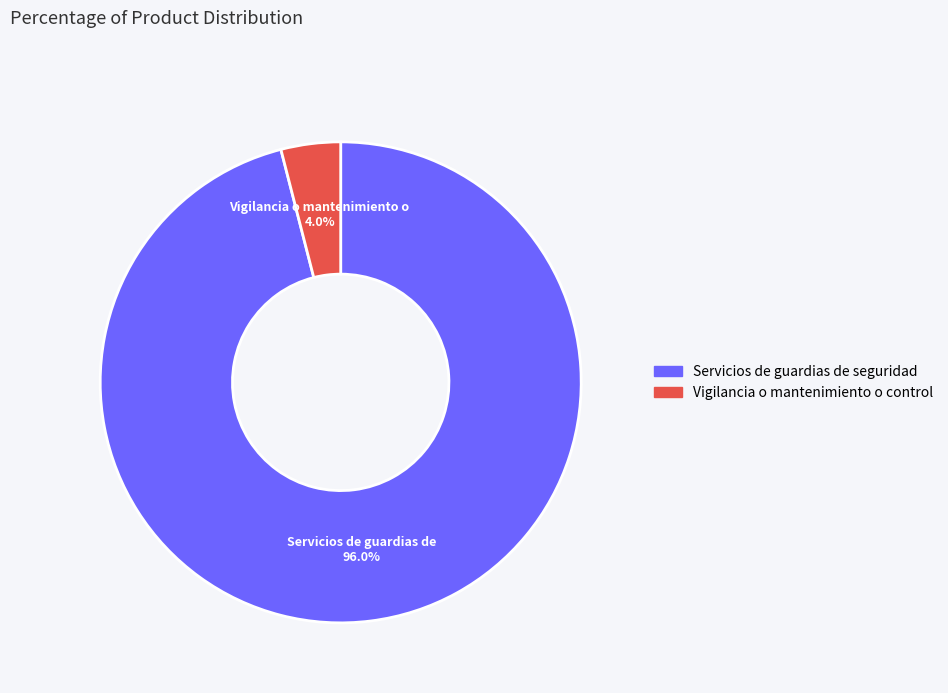

To the nearest percent, what is the average slice percentage?

50%